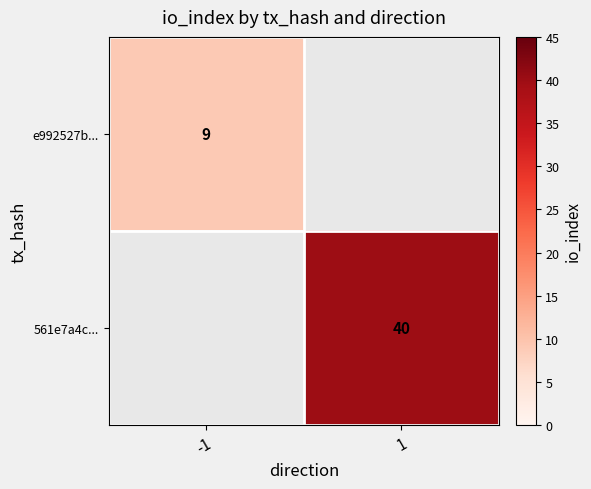

Is it true that 561e7a4c... equals 40 at 1?

True